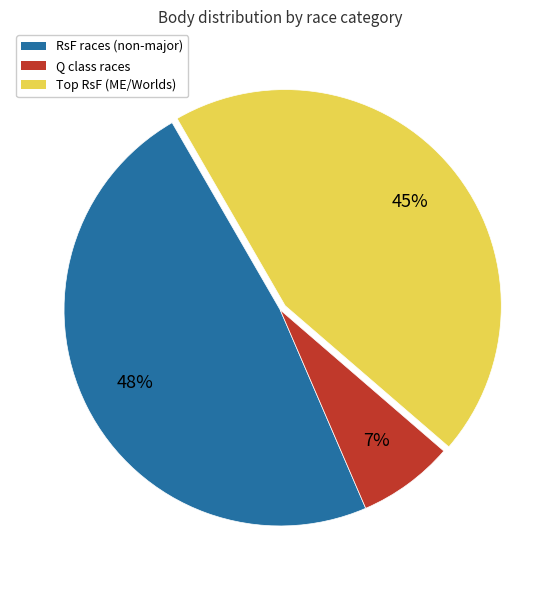

Rank the categories by value from lowest to highest.

Q class races, Top RsF (ME/Worlds), RsF races (non-major)